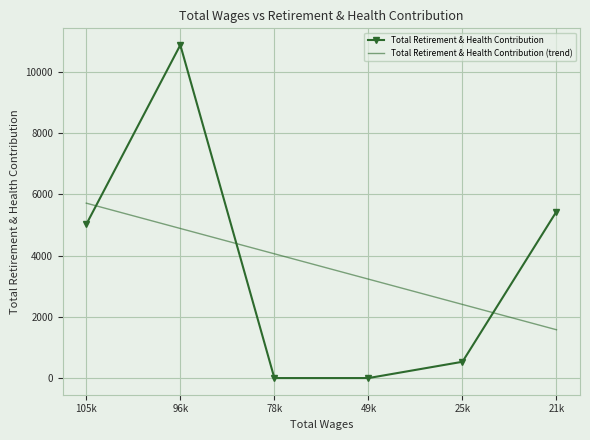

What is the sum of the Total Retirement & Health Contribution values at 21k and 25k?

5969.0